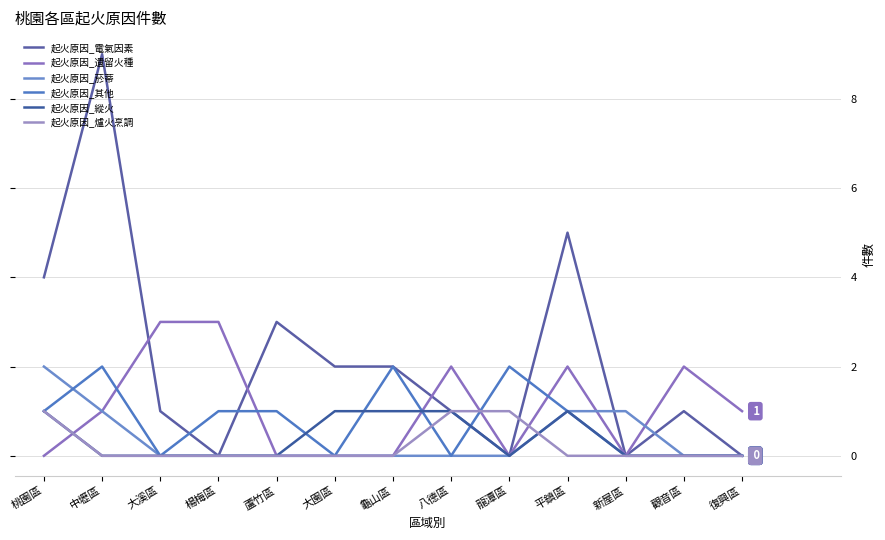

At which category does 起火原因_其他 reach its first local peak?

中壢區